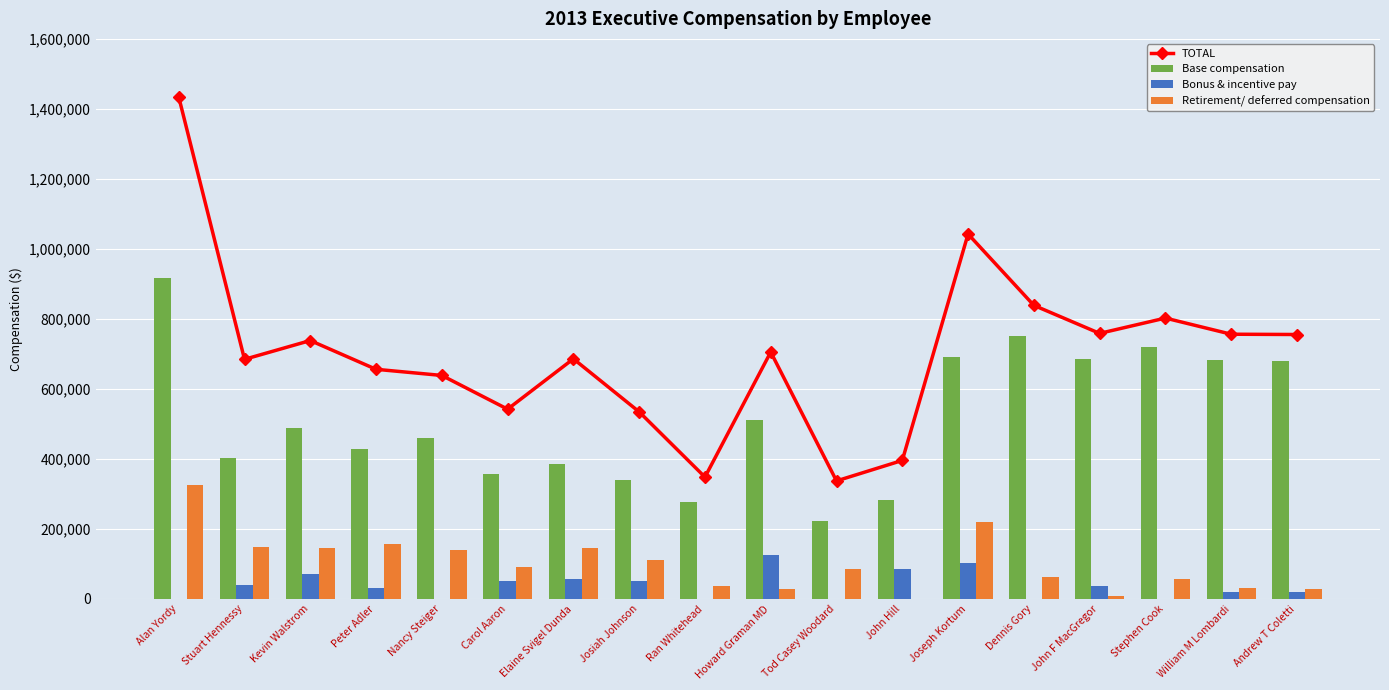

What is the spread (max minus min) of values at Andrew T Coletti?

735457